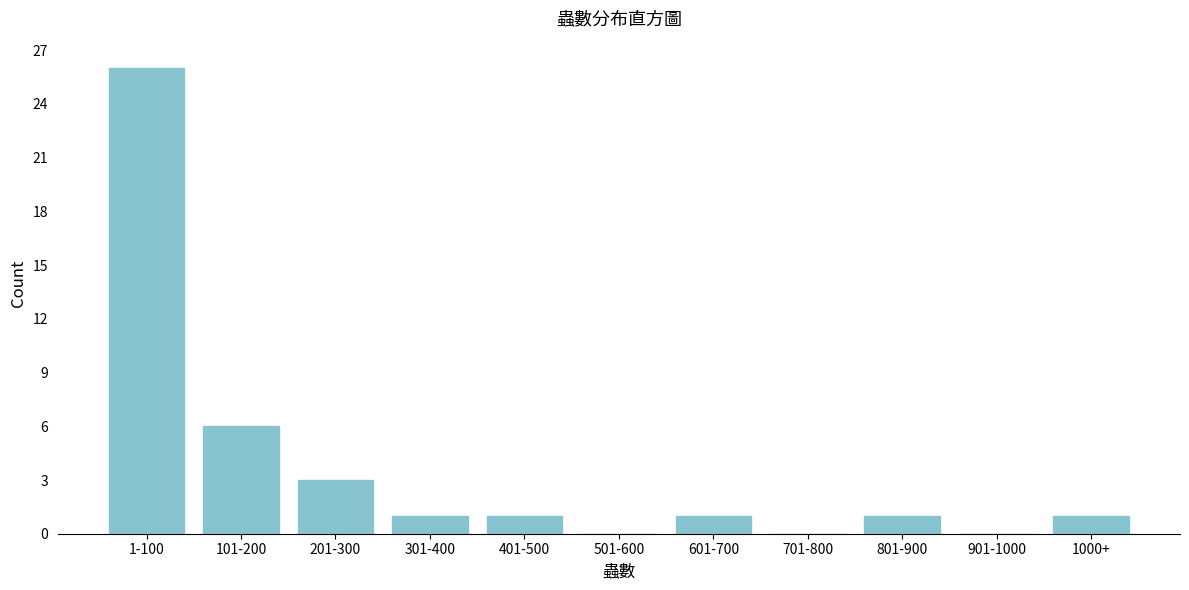

Reading right to left, what are all the values shown in this chart?

1000+=1	901-1000=0	801-900=1	701-800=0	601-700=1	501-600=0	401-500=1	301-400=1	201-300=3	101-200=6	1-100=26